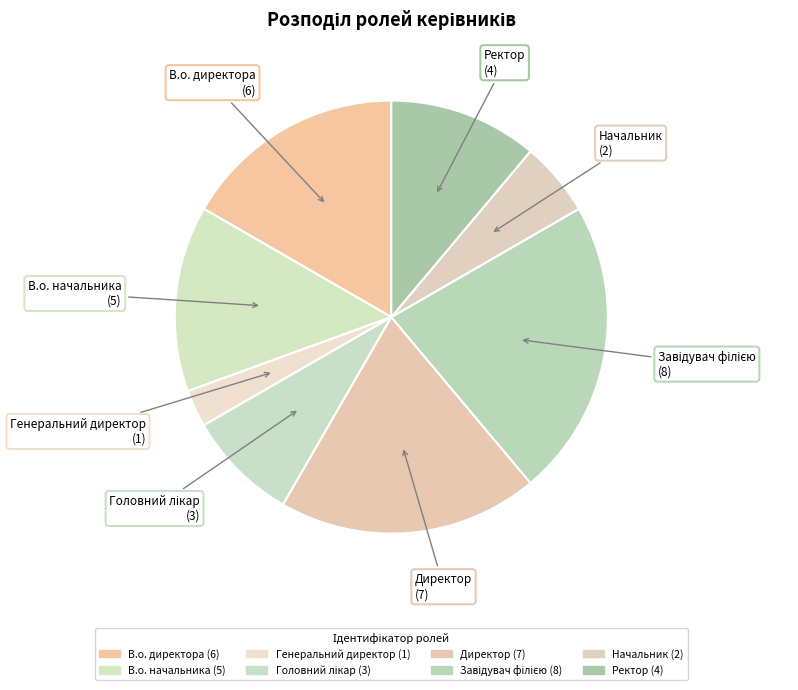

Count the number of slices in the pie.

8